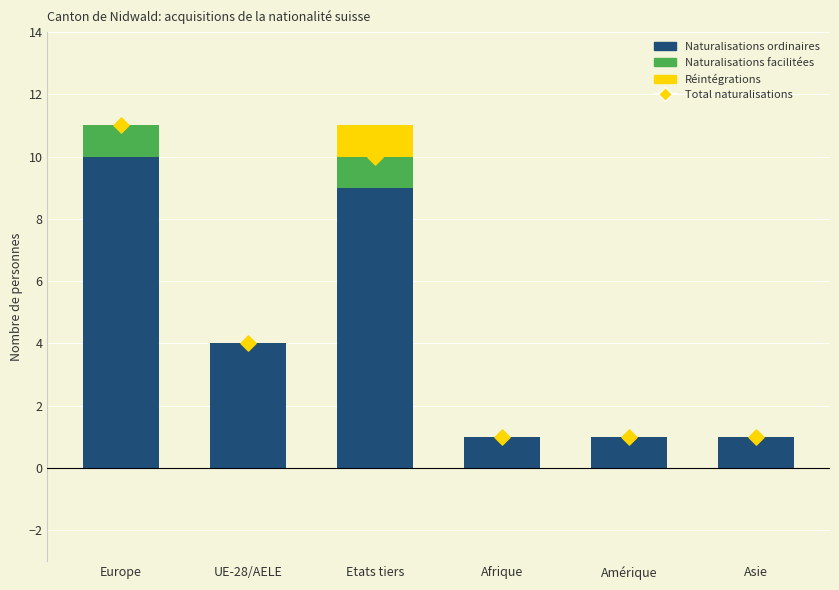

Is the value of Total naturalisations at UE-28/AELE greater than the value of Naturalisations ordinaires at Europe?

No